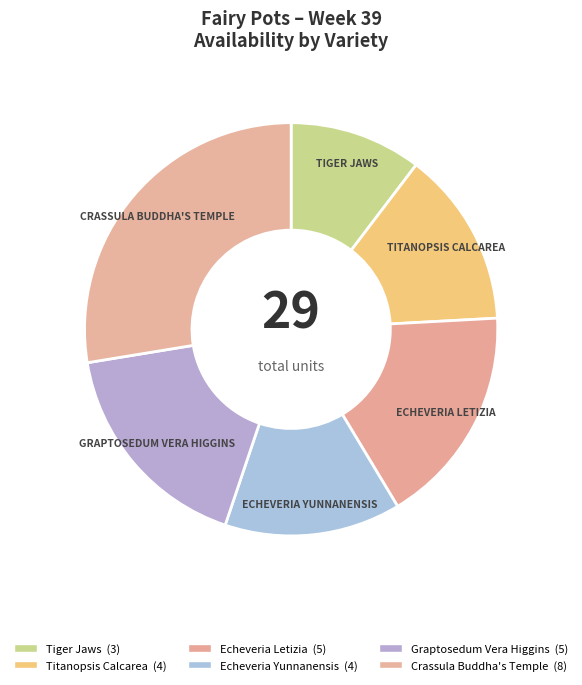

How many segments does this pie chart have?

6